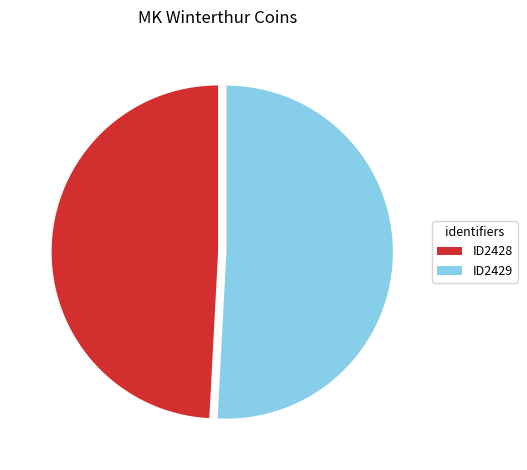

What is the ratio of the value at ID2429 to the value at ID2428?

1.0